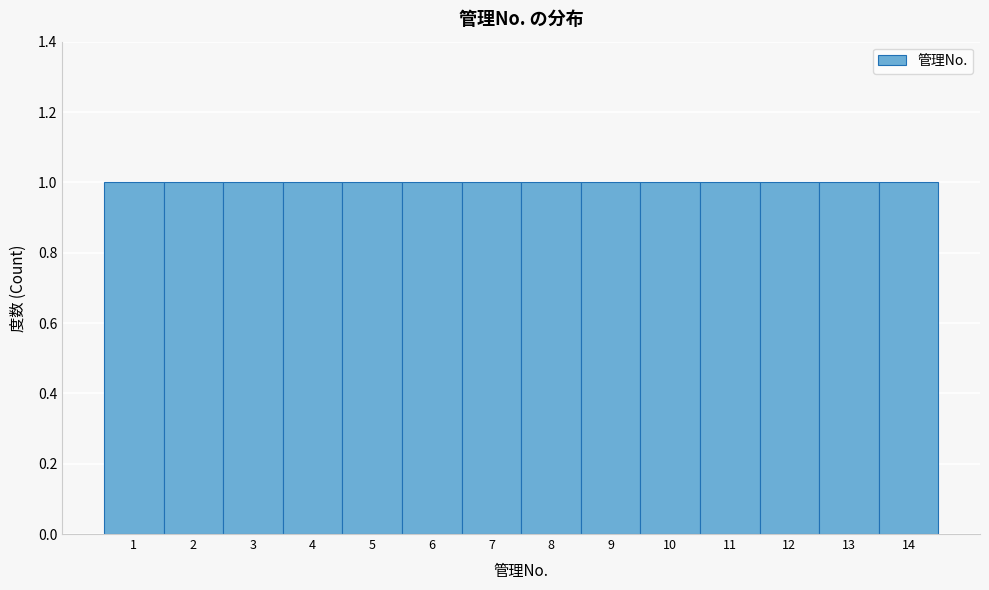

Reading left to right, transcribe this chart: for each bar, give the range it covers on the x-axis and its height. The values are not printed on the chart, so give them approximately, as read against the axis.

0.5 to 1.5: 1
1.5 to 2.5: 1
2.5 to 3.5: 1
3.5 to 4.5: 1
4.5 to 5.5: 1
5.5 to 6.5: 1
6.5 to 7.5: 1
7.5 to 8.5: 1
8.5 to 9.5: 1
9.5 to 10.5: 1
10.5 to 11.5: 1
11.5 to 12.5: 1
12.5 to 13.5: 1
13.5 to 14.5: 1